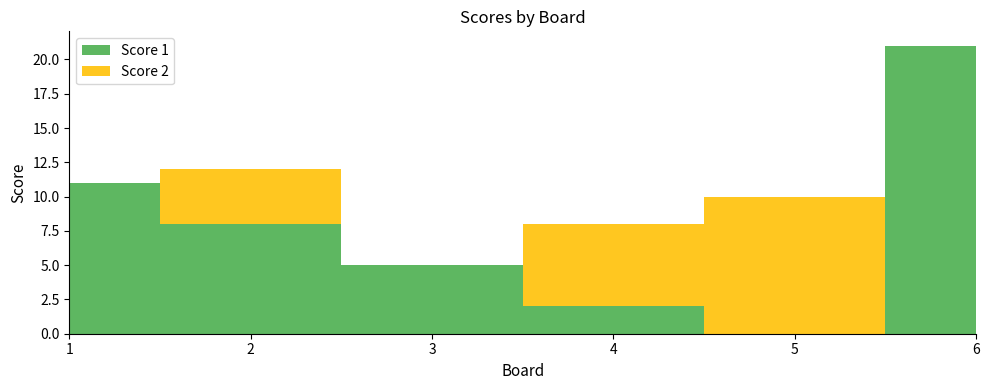

Reading left to right, extract all data points from this chart.

Score 1: 1=11	2=8	3=5	4=2	5=0	6=21
Score 2: 1=0	2=4	3=0	4=6	5=10	6=0